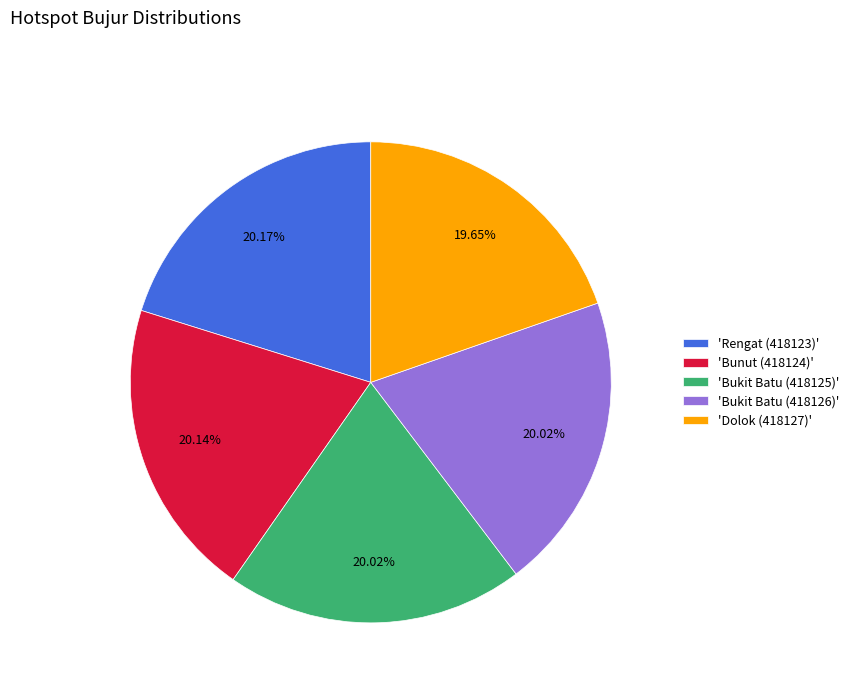

Approximately how many times larger is the value at 'Dolok (418127)' compared to 'Rengat (418123)'?

1.0